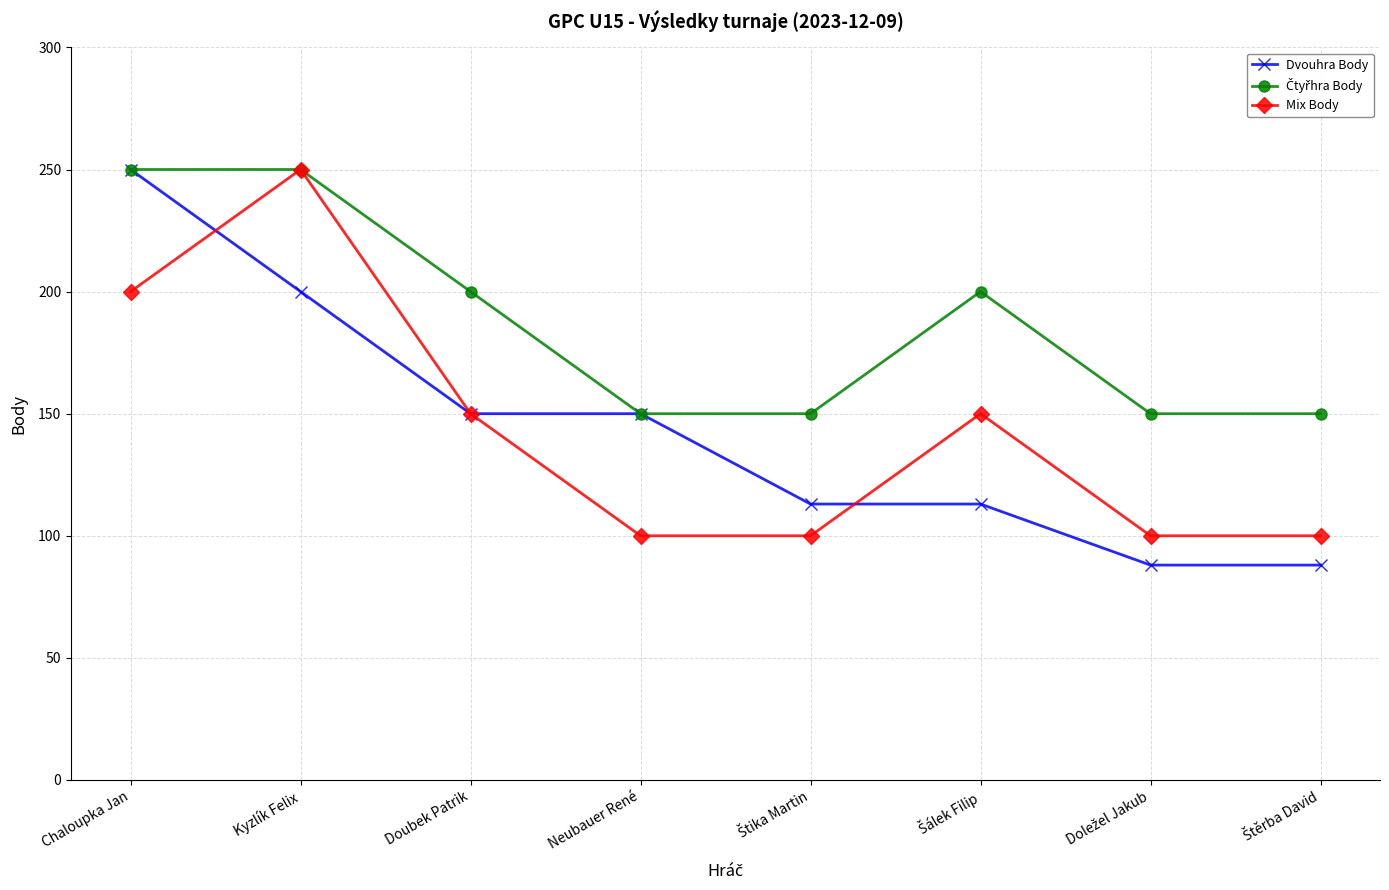

What is the total value across all series at Neubauer René?

400